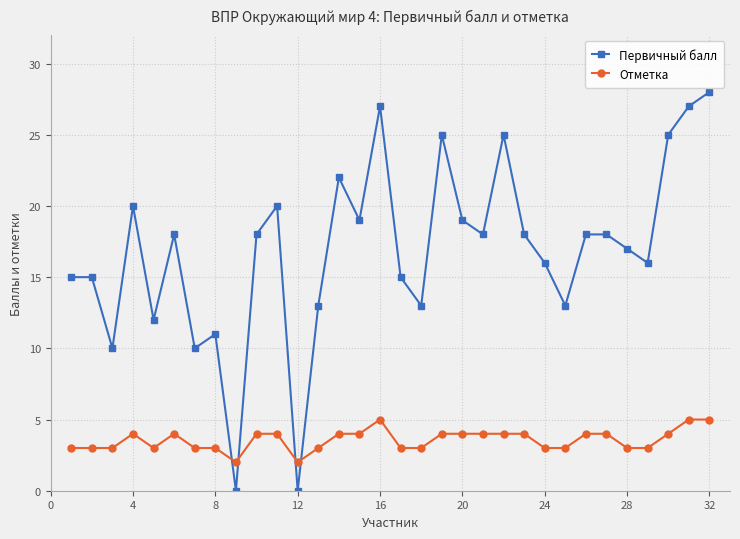

What is the maximum value shown in the chart?

28